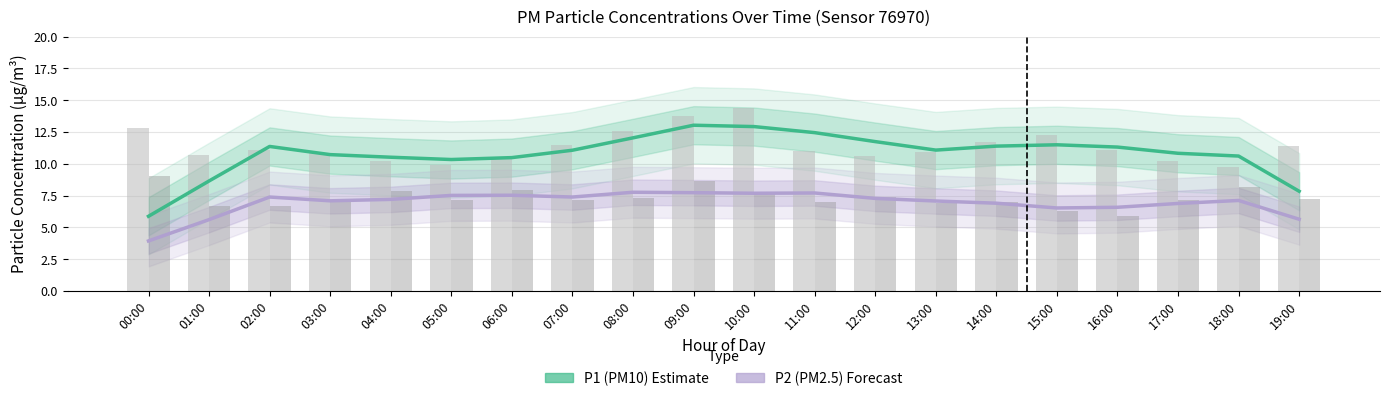

At which category is the sum across all series the highest?

09:00